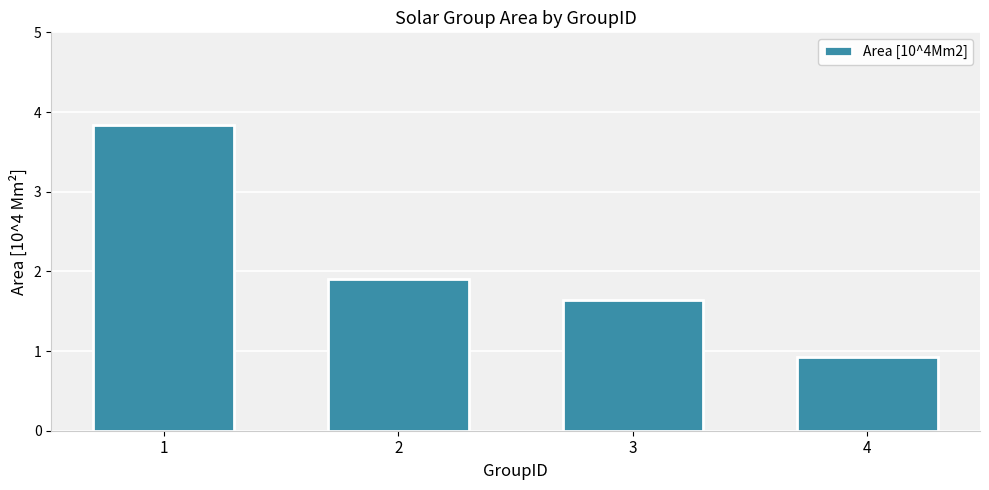

What is the sum of all values?

8.3